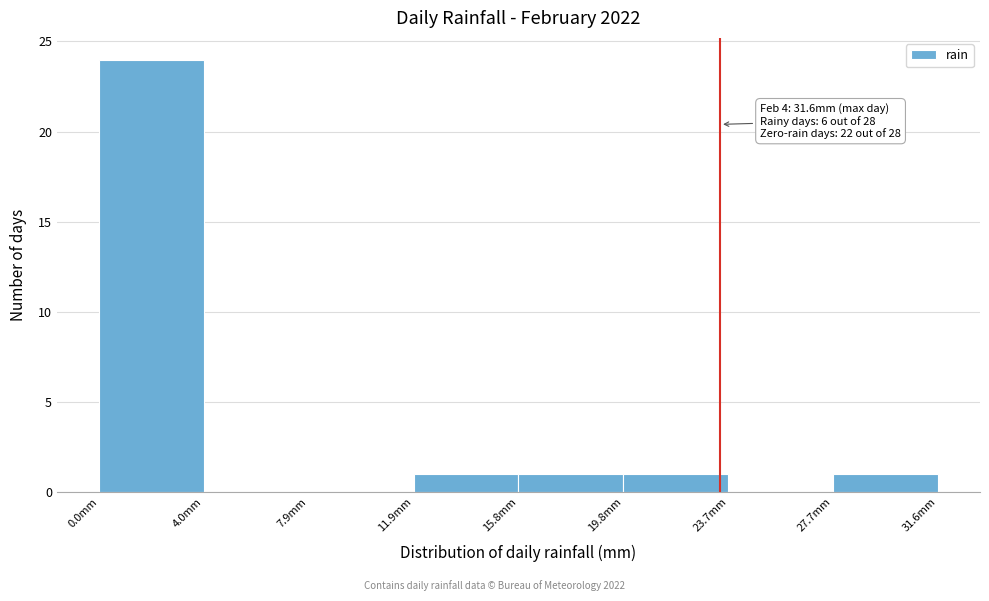

Which range on the x-axis has the tallest bar?

0.00 to 3.95